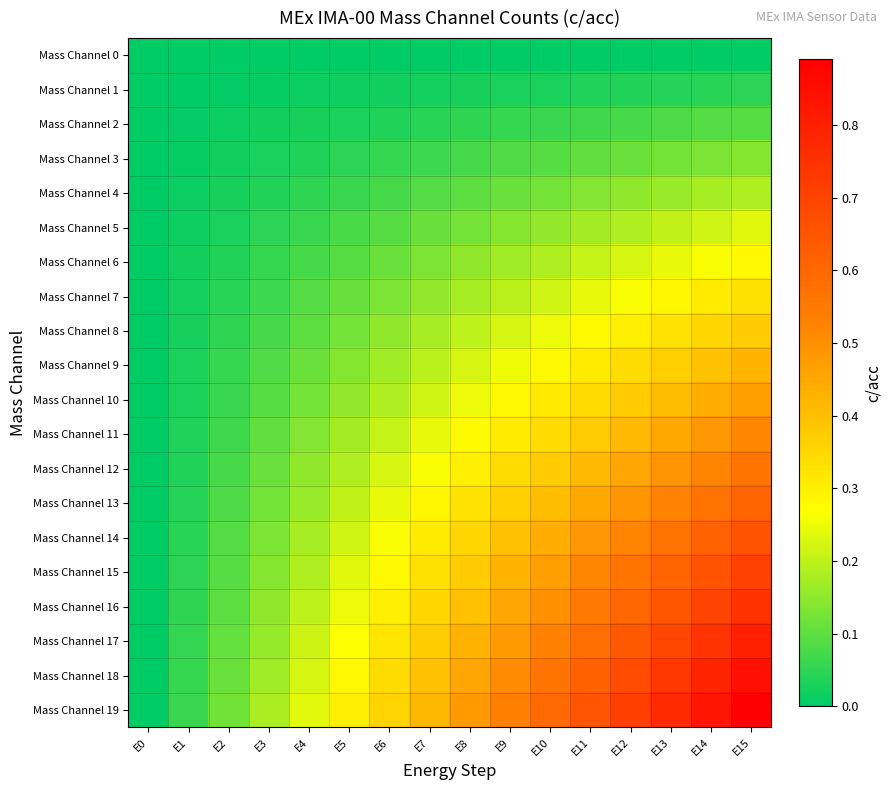

How many categories are shown in the chart?

16